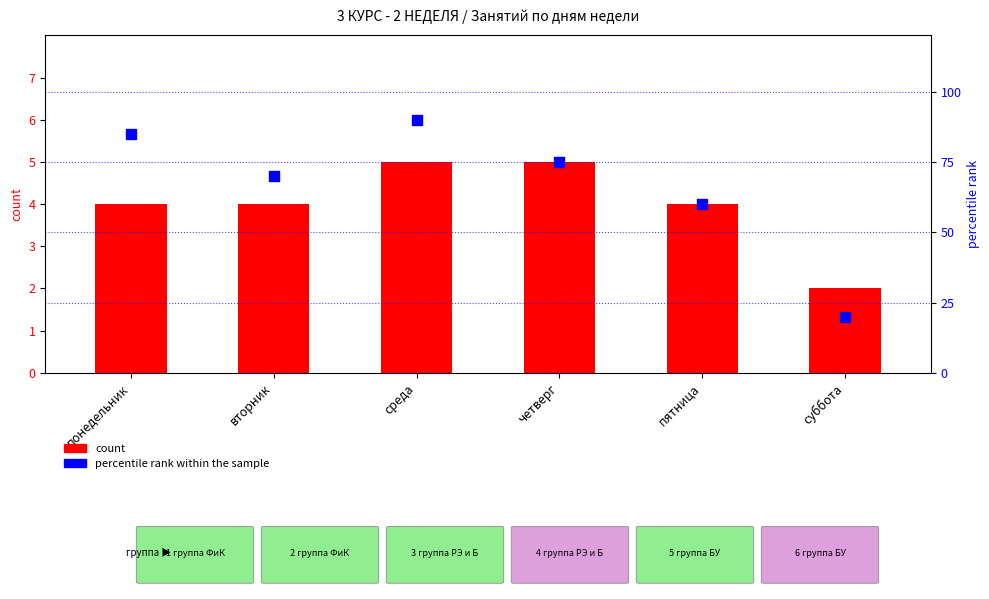

What are all the series names shown in the legend?

count, percentile rank within the sample